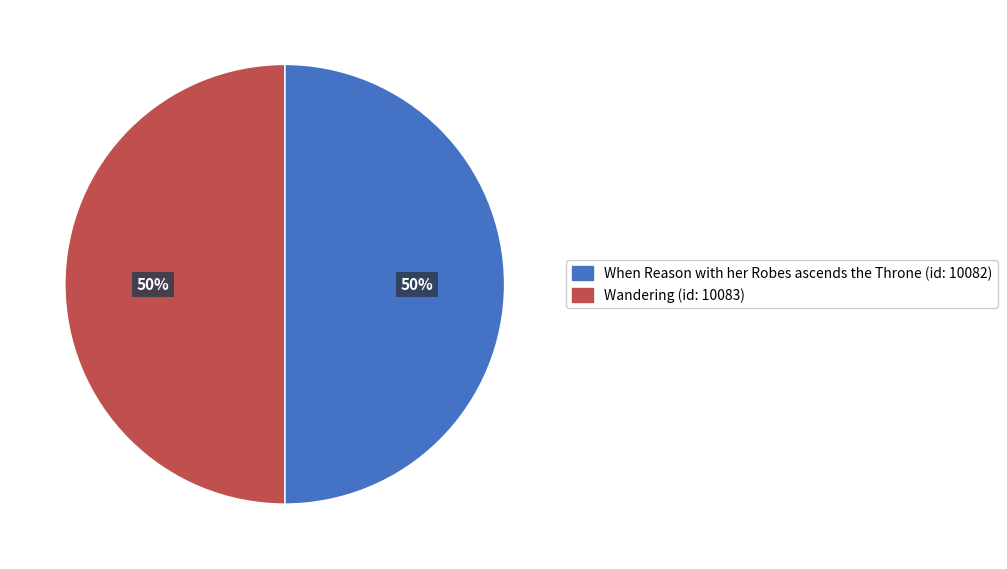

To the nearest percent, what is the average slice percentage?

50%